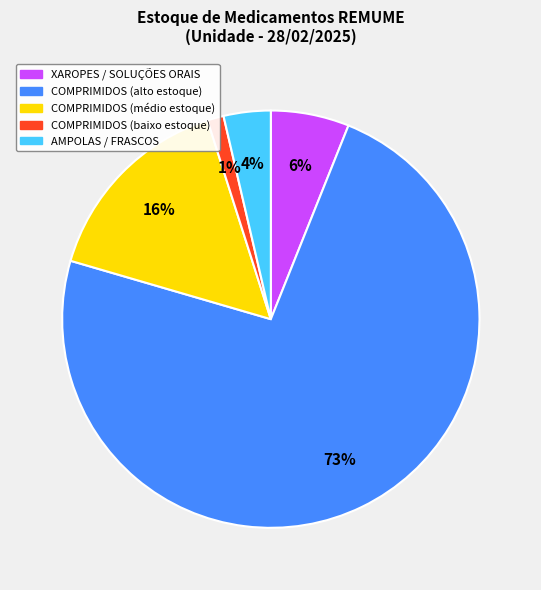

Does any single category account for the majority?

Yes